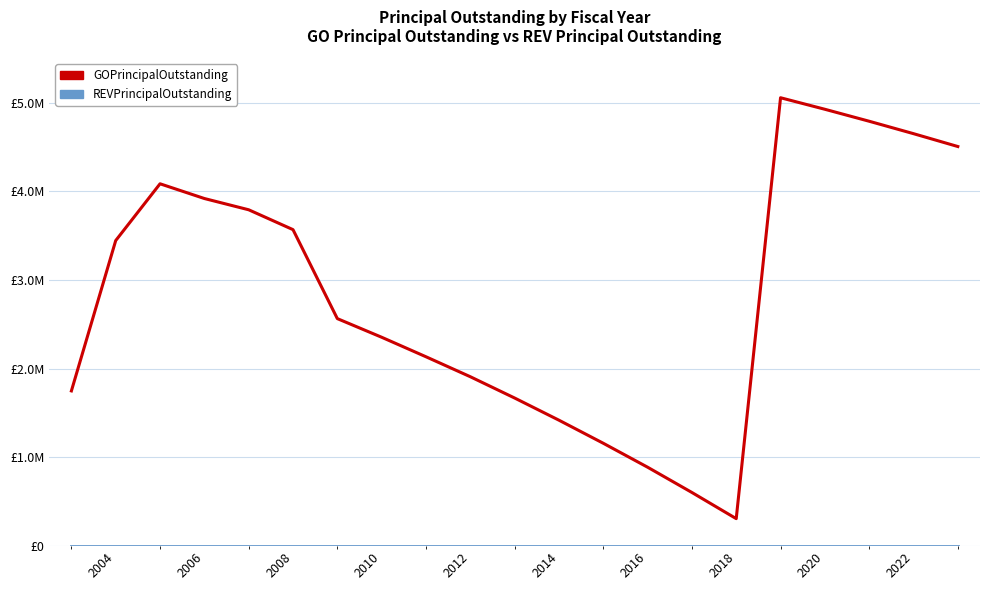

Rank the series by their maximum value, from highest to lowest.

GOPrincipalOutstanding, REVPrincipalOutstanding